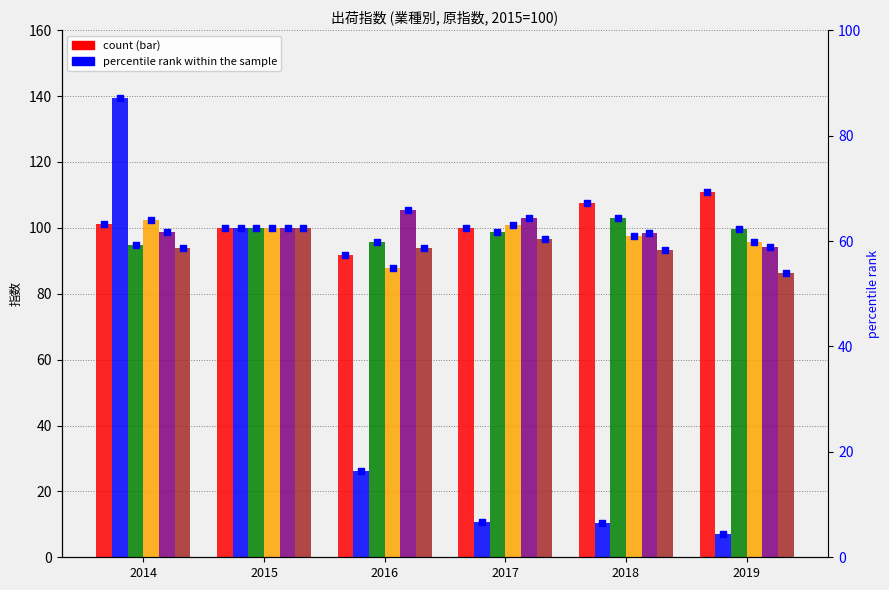

At how many categories does at least one series exceed 28?

6